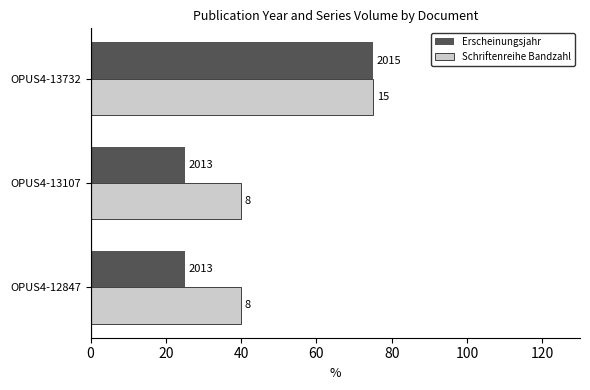

Reading left to right, transcribe all the data shown in this chart.

Erscheinungsjahr: 25	25	75
Schriftenreihe Bandzahl: 40	40	75